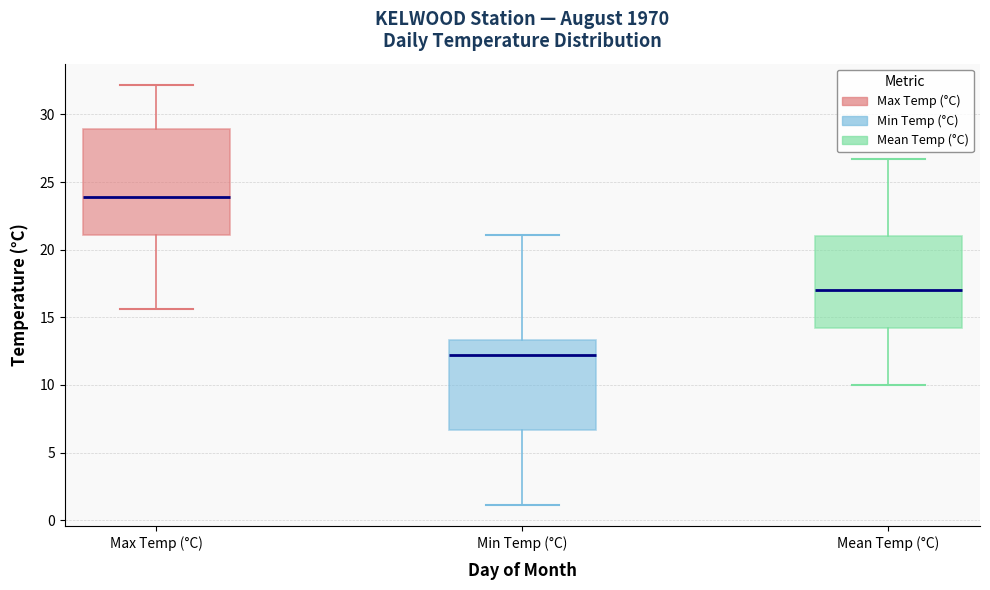

Which box is the tallest, from its lower edge to its upper edge?

Max Temp (°C)